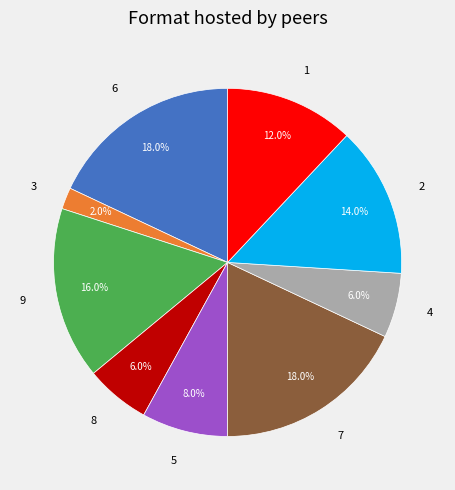

To the nearest percent, what is the combined percentage of 6 and 3?

20%